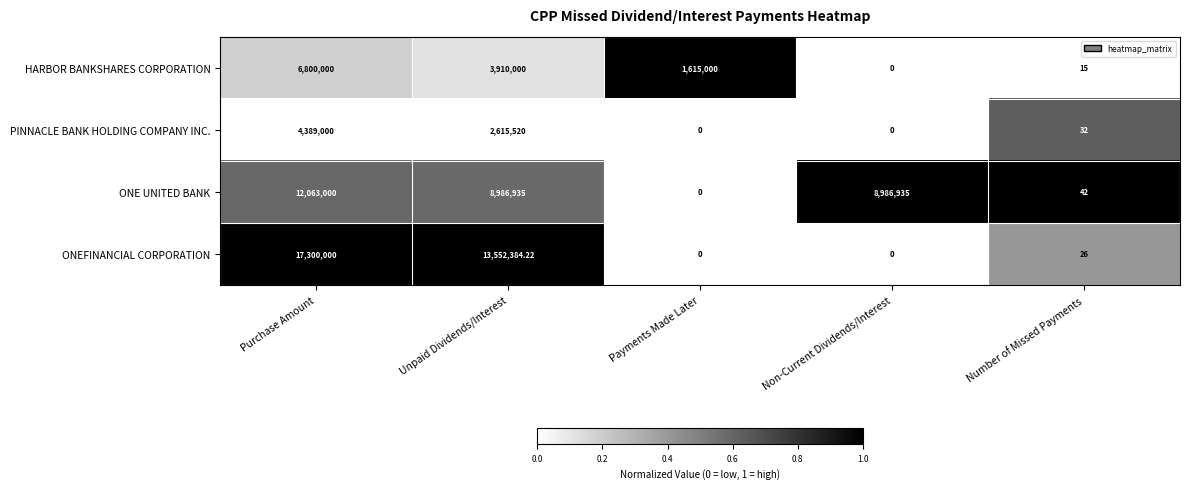

Which label corresponds to the largest value in the chart?

Purchase Amount